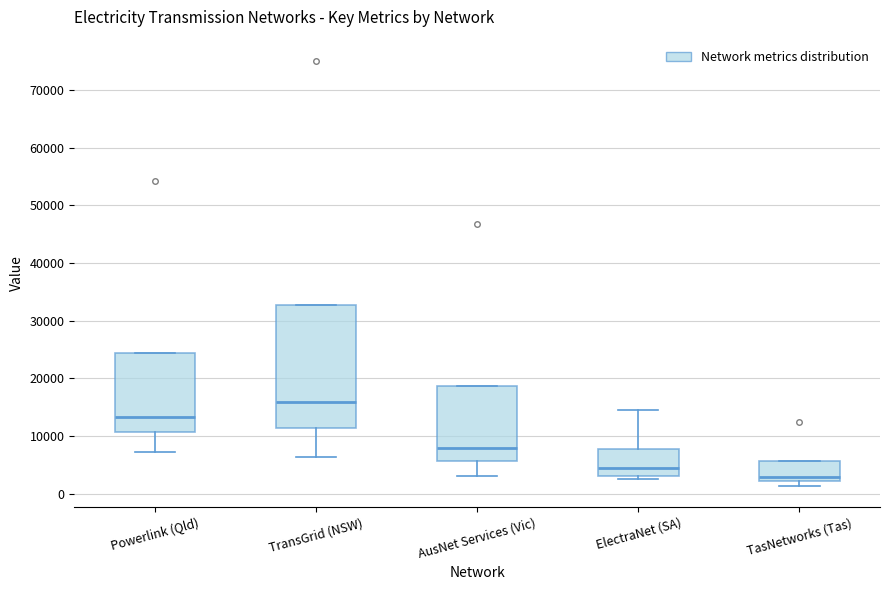

Comparing the boxes themselves (not the whiskers), which one is the tallest?

TransGrid (NSW)